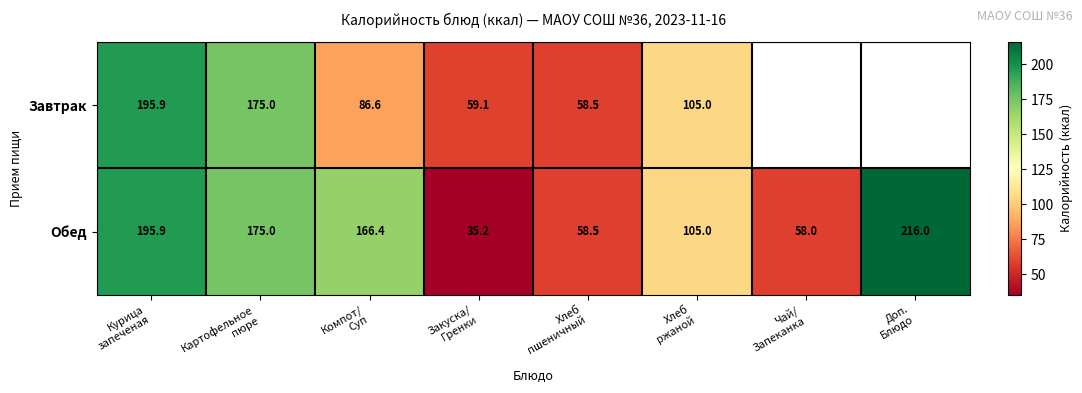

Is the value of Обед at Картофельное пюре greater than the value of Завтрак at Чай/ Запеканка?

No